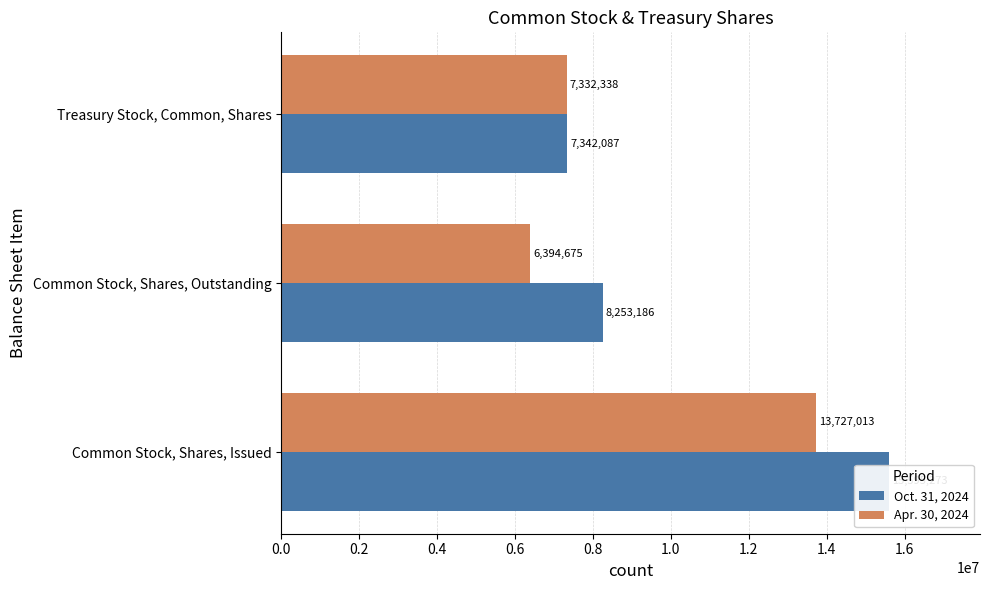

Count the number of data series in this chart.

2